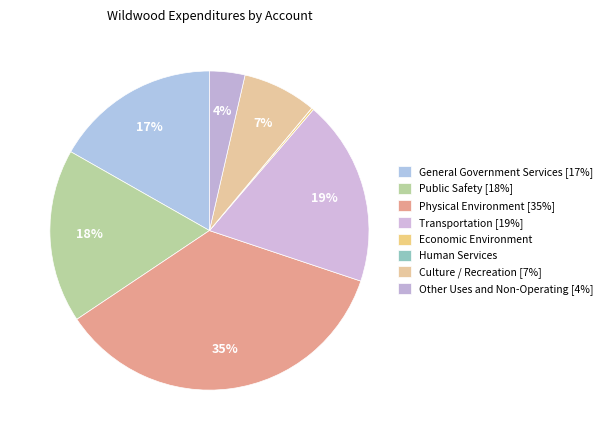

How many slices are in this pie chart?

8